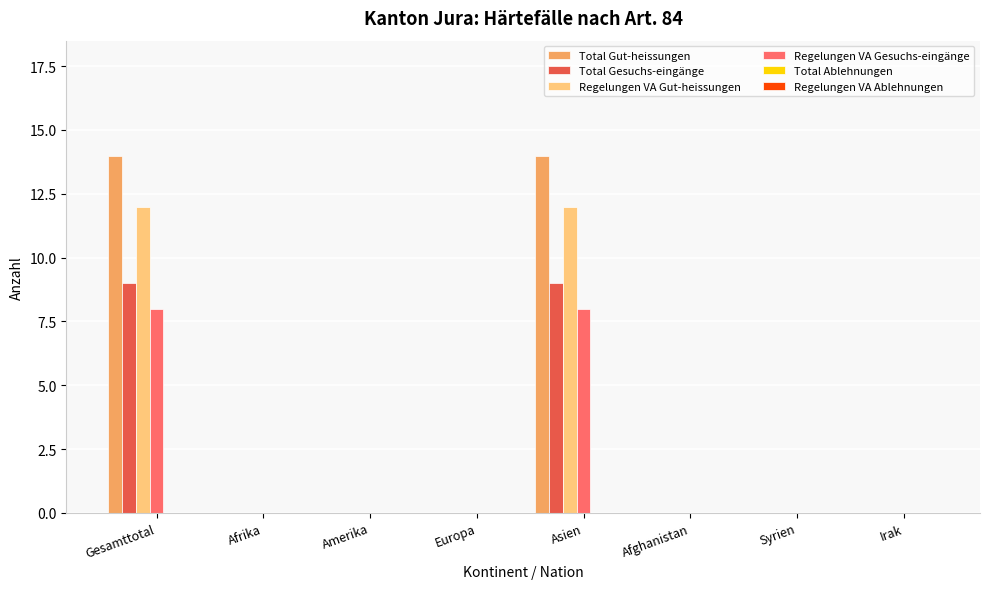

True or false: Total Gesuchs-eingänge has a value of 9 at Asien.

True